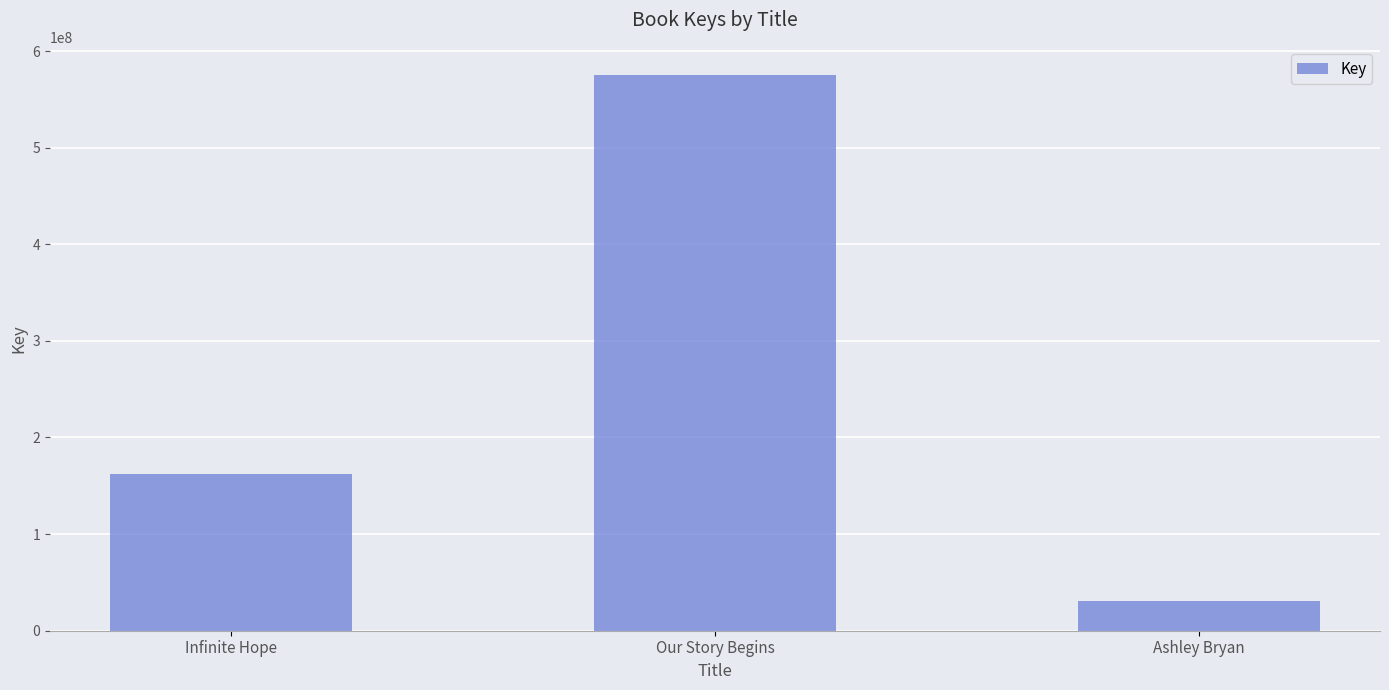

What is the ratio of the value at Infinite Hope to the value at Our Story Begins?

0.3